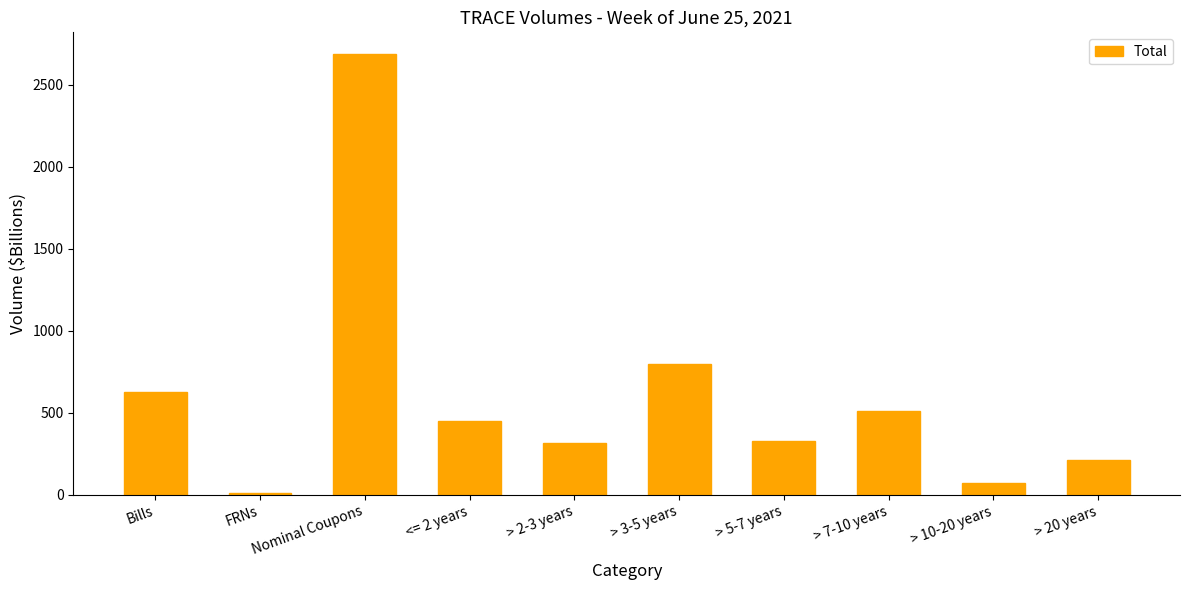

What is the smallest value displayed?

9.0